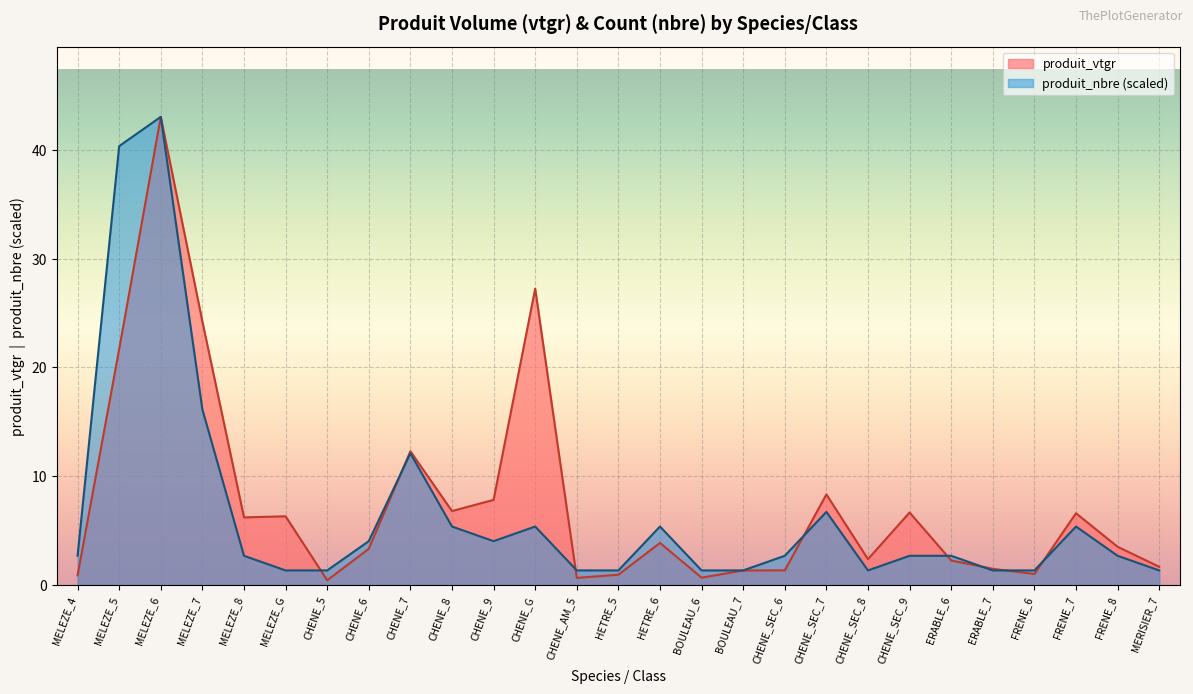

At which label does produit_vtgr first exceed 3?

MELEZE_5